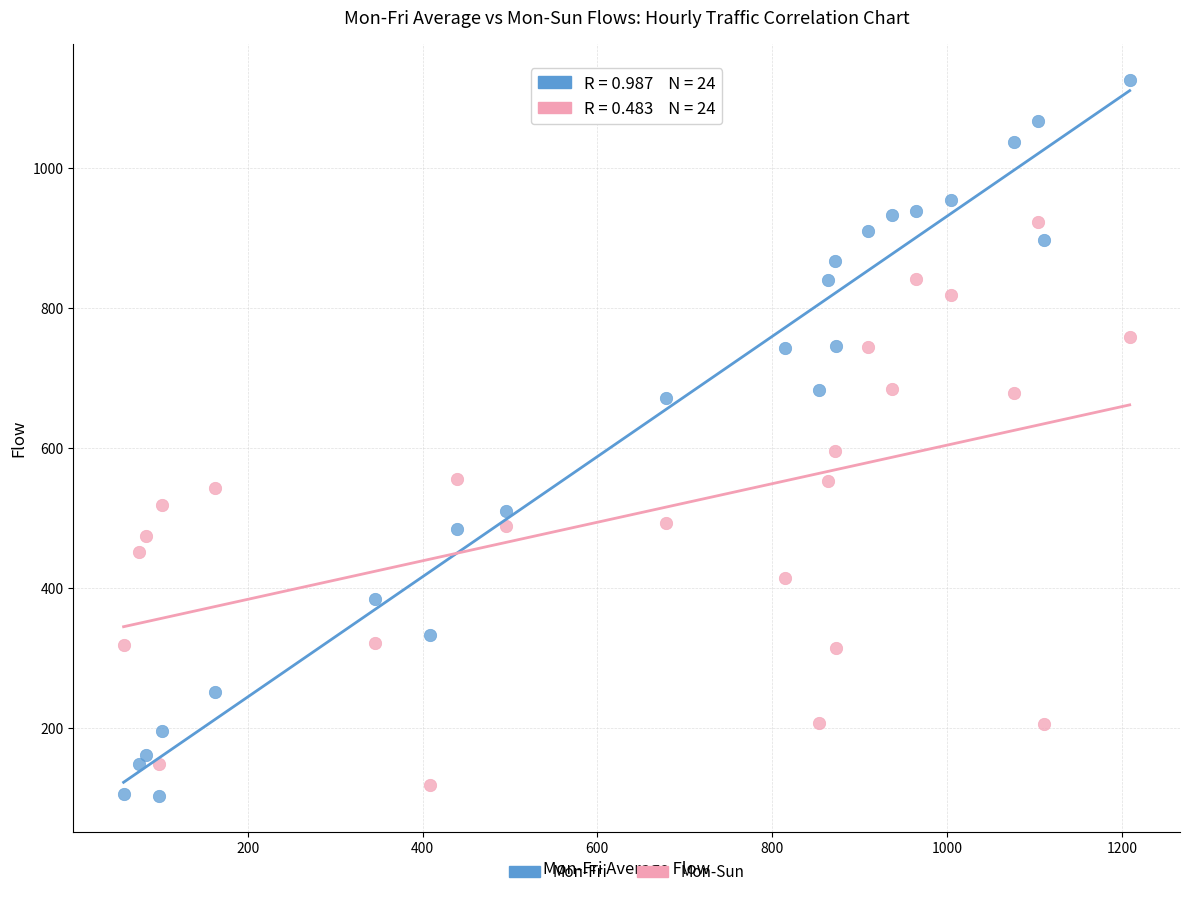

Across all data points, what is the range of X values (max minus min)?

1151